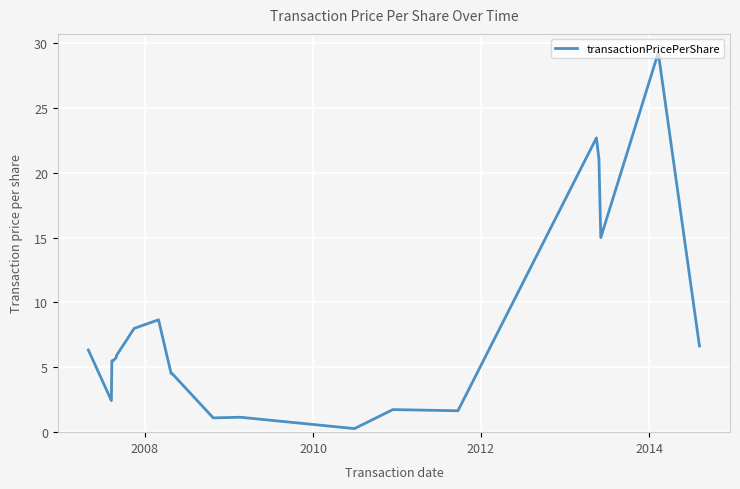

What is the difference between the maximum and minimum values?

29.0